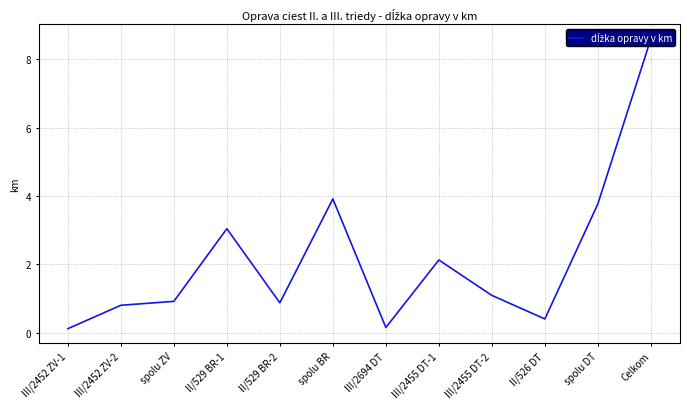

What is the value of the 1st point from the left?

0.1